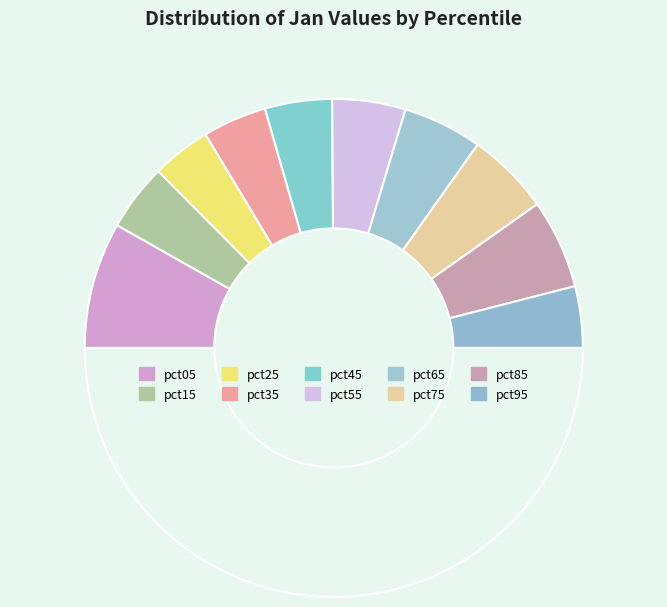

Which slice is the smallest?

pct25